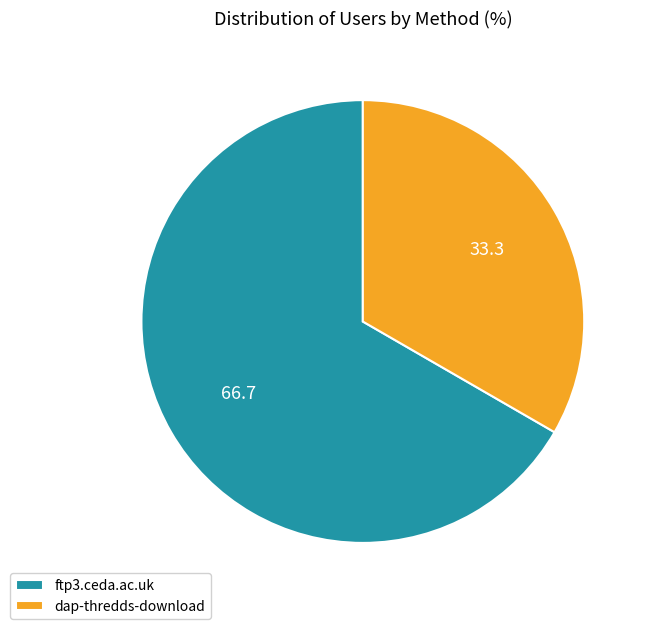

Which category accounts for the majority?

ftp3.ceda.ac.uk